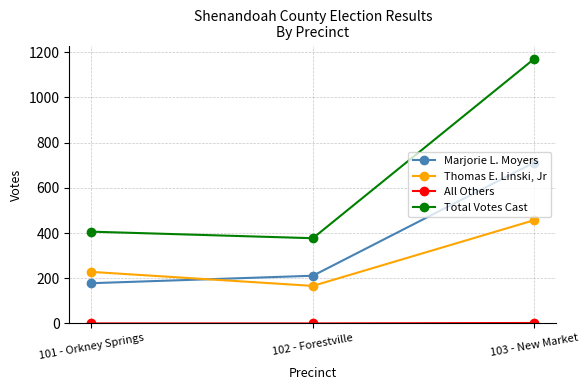

The Total Votes Cast series shows 547 at 103 - New Market. True or false?

False